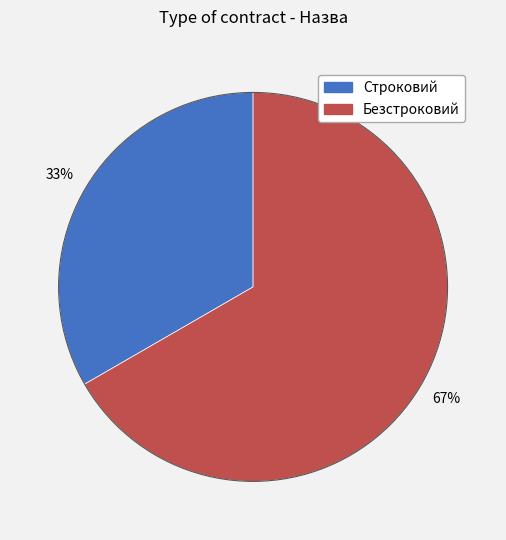

The Строковий slice represents 33% of the pie. True or false?

True